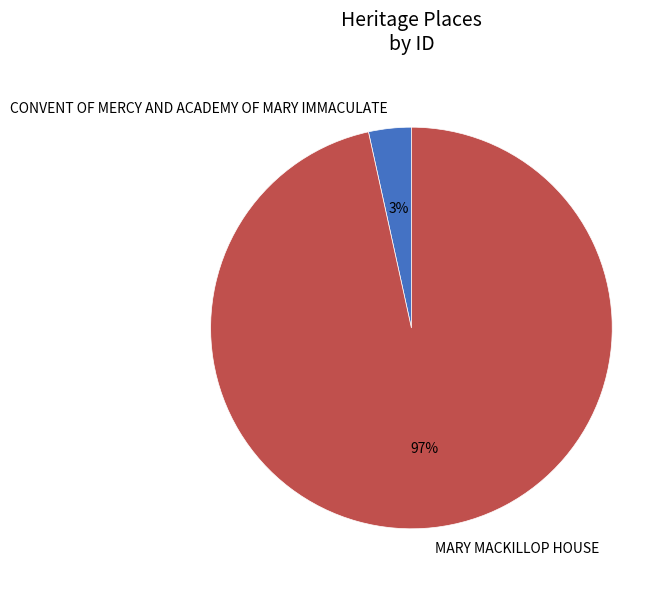

To the nearest percent, what is the combined percentage of CONVENT OF MERCY AND ACADEMY OF MARY IMMACULATE and MARY MACKILLOP HOUSE?

100%